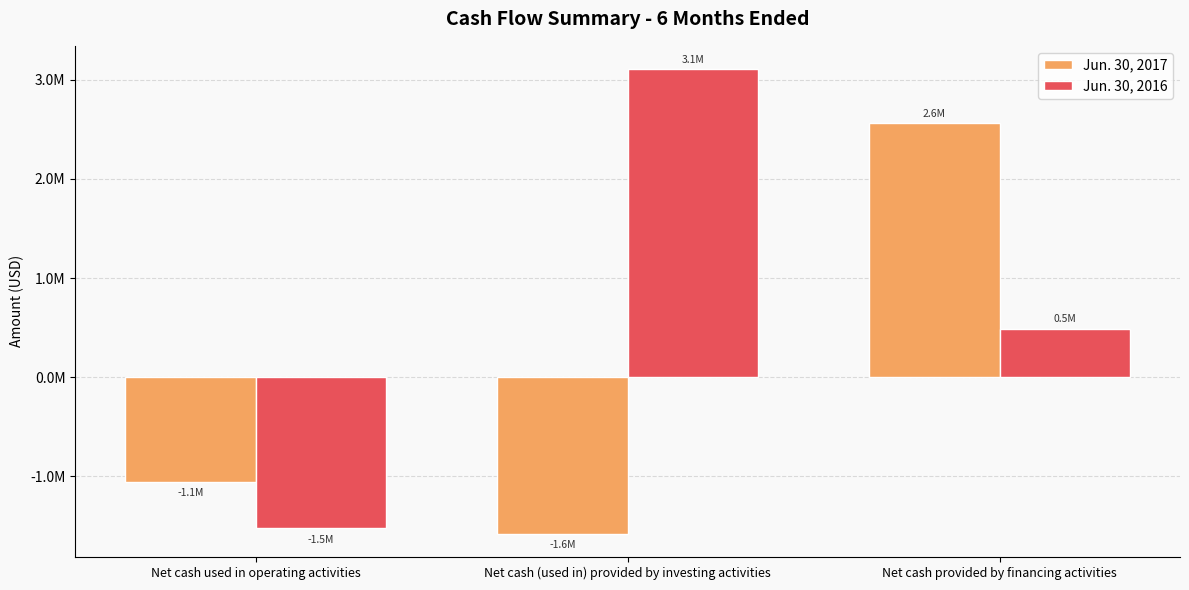

Is the value of Jun. 30, 2017 at Net cash provided by financing activities greater than the value of Jun. 30, 2016 at Net cash (used in) provided by investing activities?

No